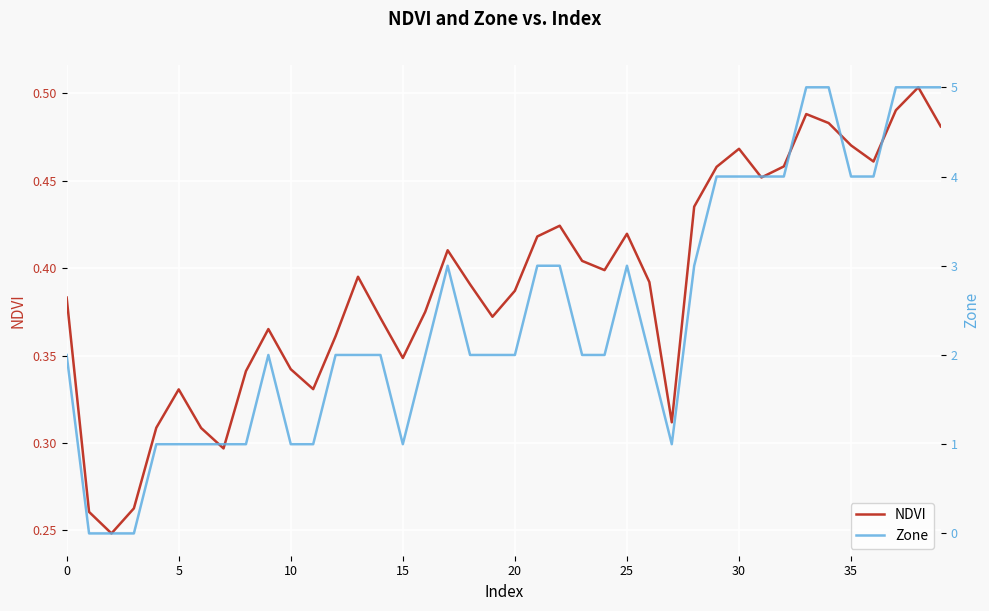

Rank the series by their average value, from lowest to highest.

NDVI, Zone